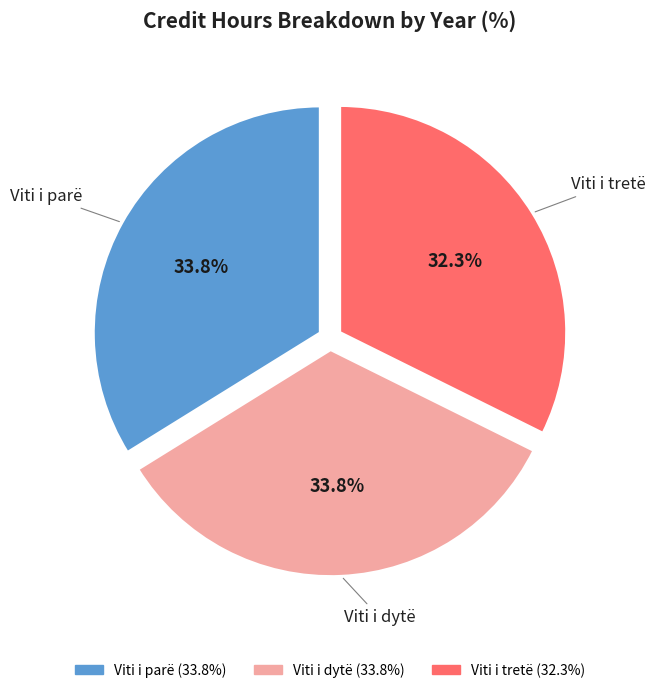

Count the number of slices in the pie.

3